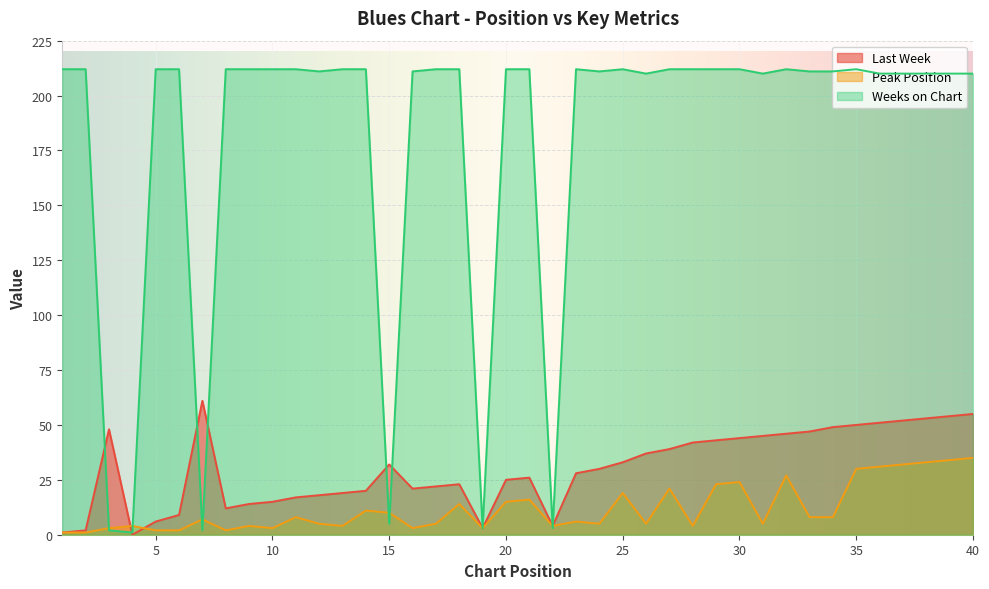

What is the highest value of the Weeks on Chart series?

212